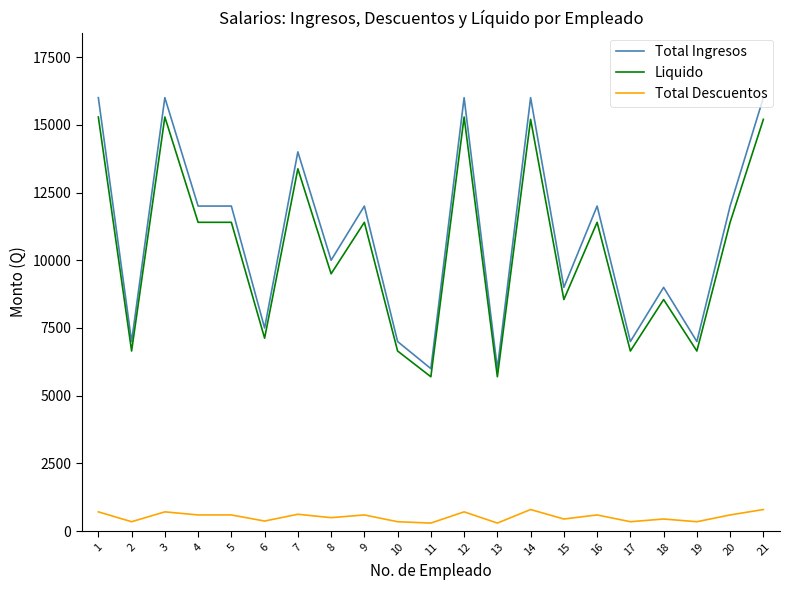

Does the chart have visible grid lines?

No